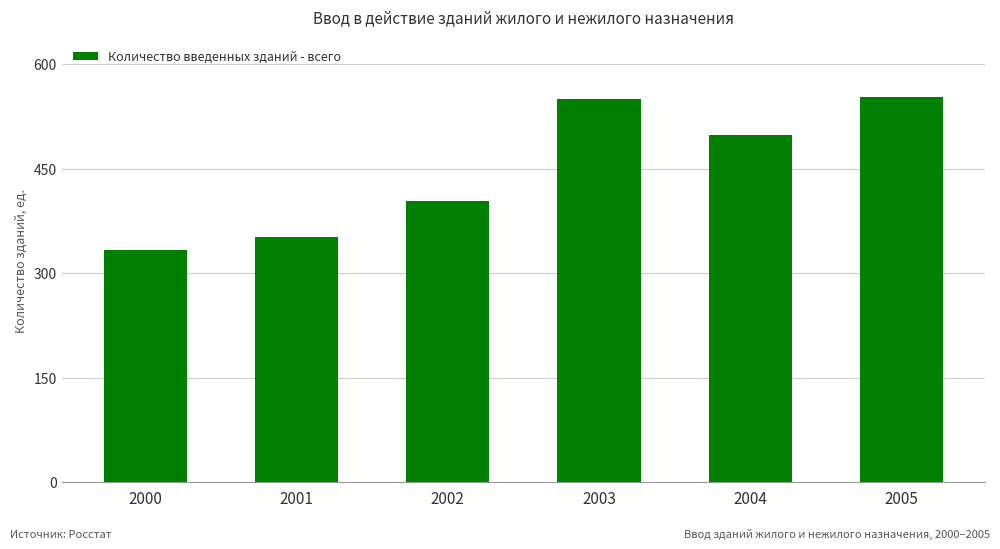

What is the sum of all values?

2691